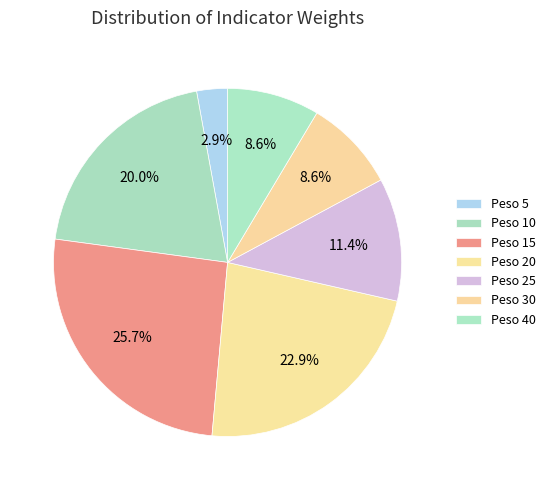

True or false: Peso 10 accounts for 21% of the total.

False